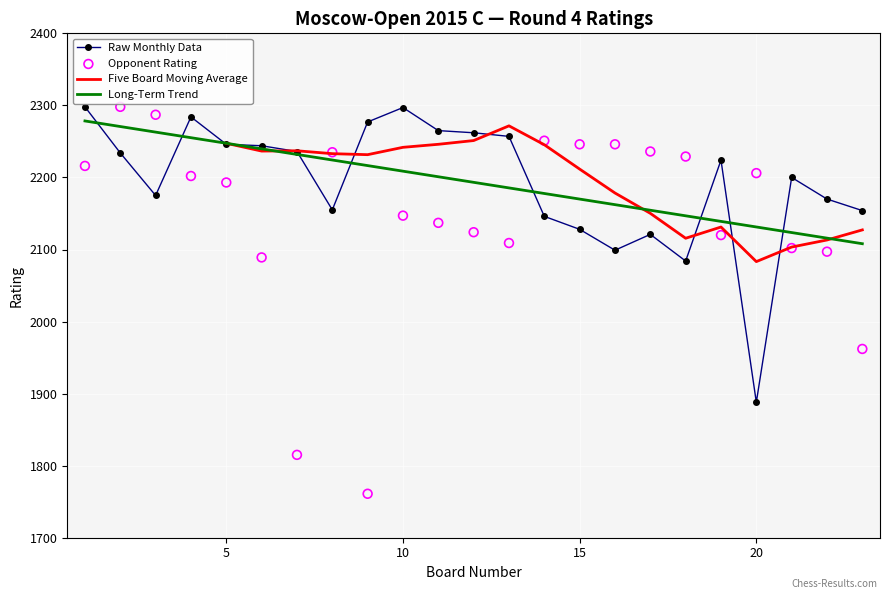

Which series has the widest spread of Y values?

Opponent Rating